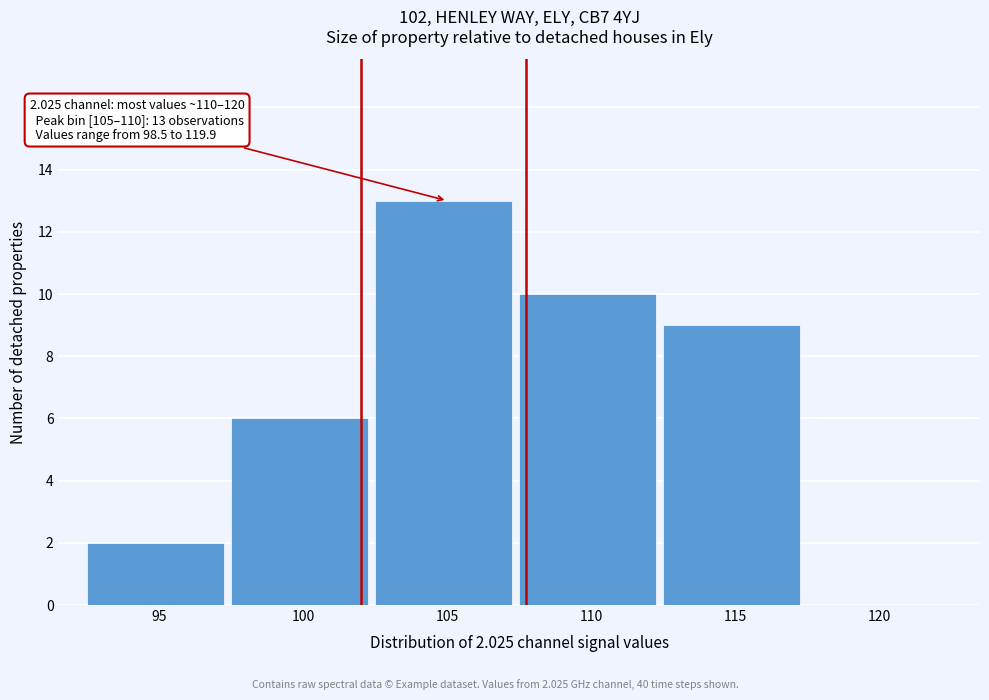

Reading left to right, list all the values displayed in this chart.

95=2	100=6	105=13	110=10	115=9	120=0